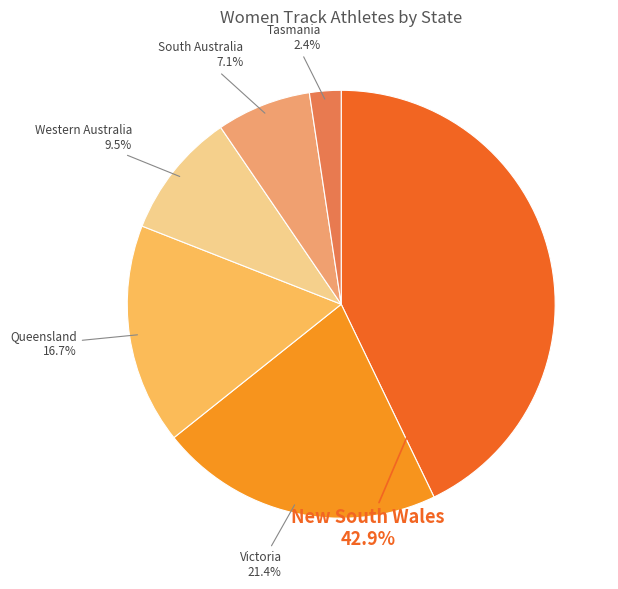

How many segments does this pie chart have?

6